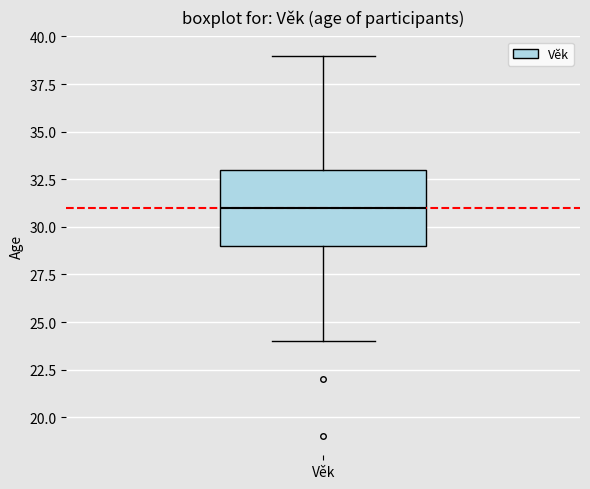

Where is the upper edge of the box for Věk on the y-axis? The values are not printed on the chart, so give them approximately, as read against the axis.

33